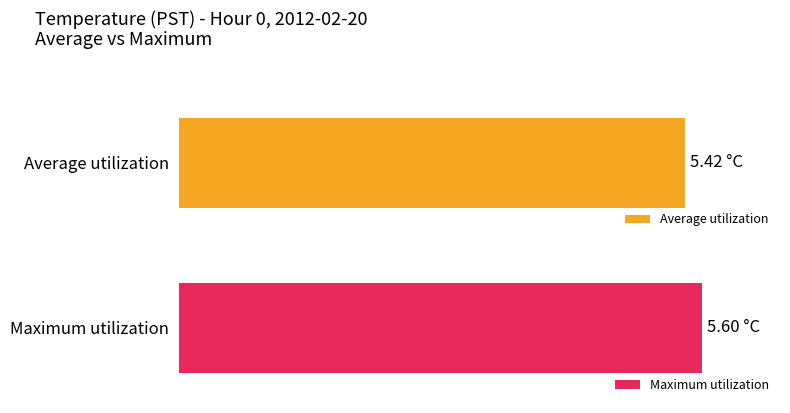

Rank the series at 10 from lowest to highest value.

Average utilization, Maximum utilization